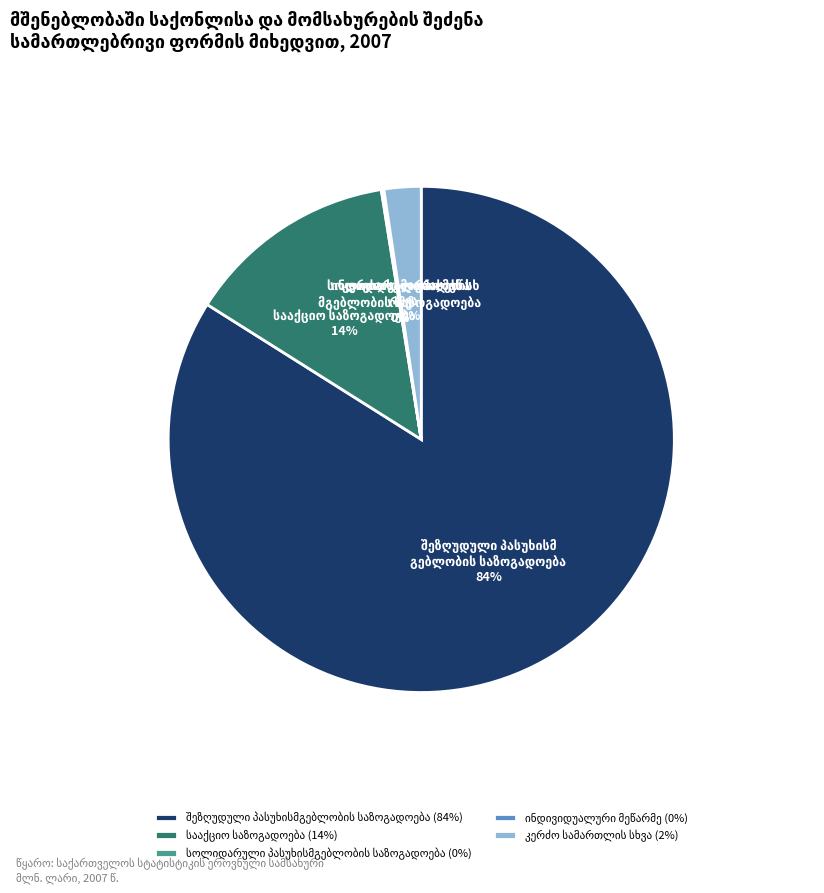

To the nearest percent, what is the difference between the largest and smallest slice percentages?

84%